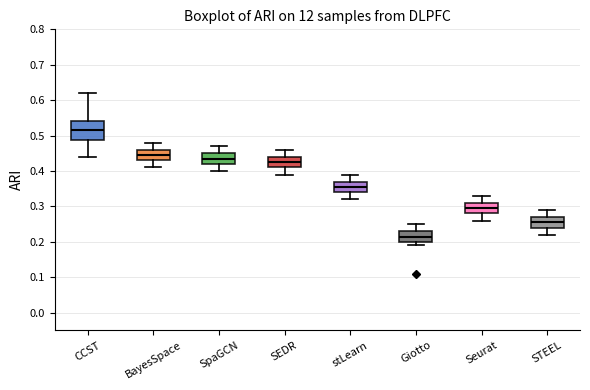

Reading left to right, read every box against the y-axis: the position of its median line, the range the box covers, and the ends of its whiskers. The values are not printed on the chart, so give them approximately, as read against the axis.

CCST: median 0.52, box 0.49 to 0.54, whiskers 0.44 to 0.62
BayesSpace: median 0.45, box 0.43 to 0.46, whiskers 0.41 to 0.48
SpaGCN: median 0.44, box 0.42 to 0.45, whiskers 0.40 to 0.47
SEDR: median 0.43, box 0.41 to 0.44, whiskers 0.39 to 0.46
stLearn: median 0.36, box 0.34 to 0.37, whiskers 0.32 to 0.39
Giotto: median 0.22, box 0.20 to 0.23, whiskers 0.19 to 0.25
Seurat: median 0.30, box 0.28 to 0.31, whiskers 0.26 to 0.33
STEEL: median 0.26, box 0.24 to 0.27, whiskers 0.22 to 0.29